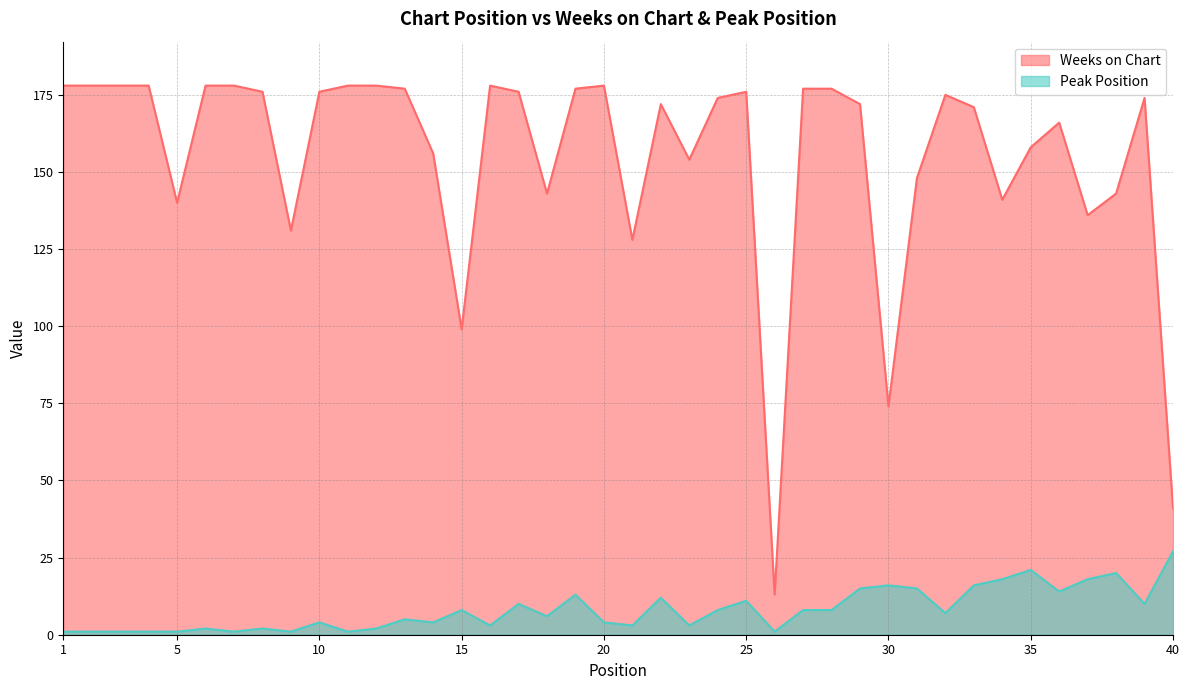

Count the number of categories in the chart.

40